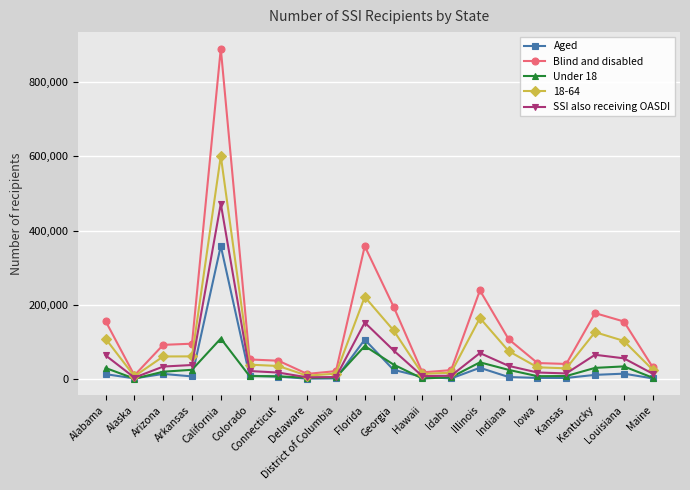

What is the total value across all series at Louisiana?

362983